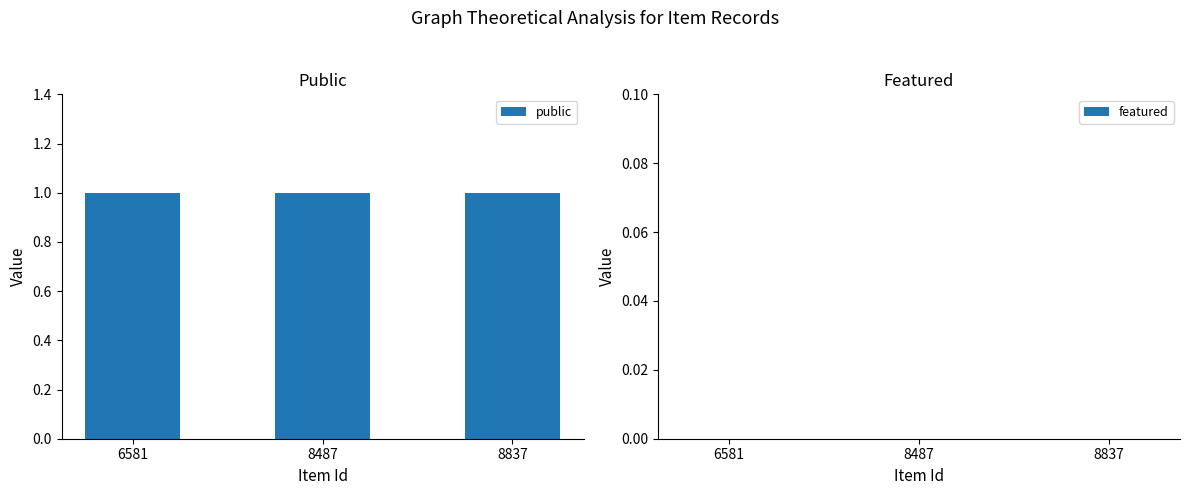

Which has a higher value, 8487 or 8837?

8487